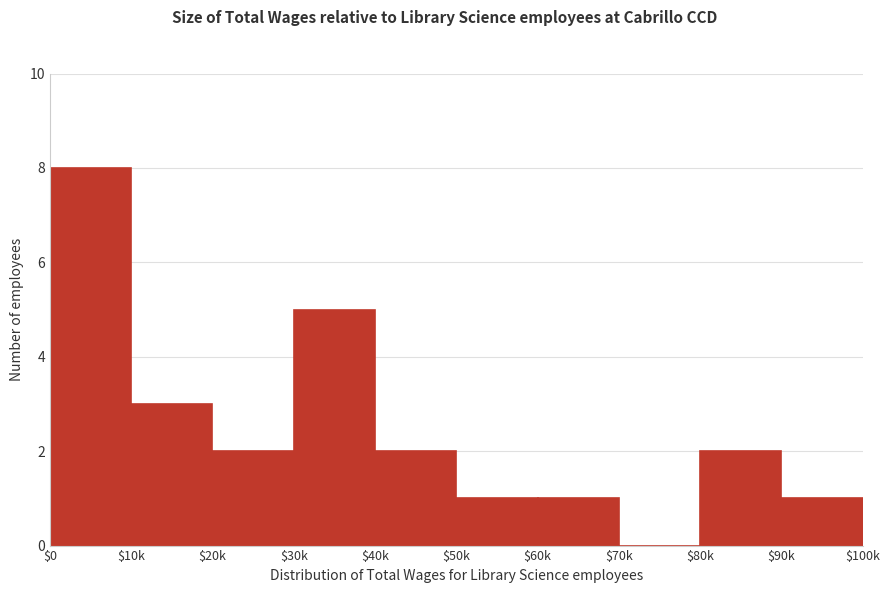

At which category does the chart reach its peak across all series?

$0